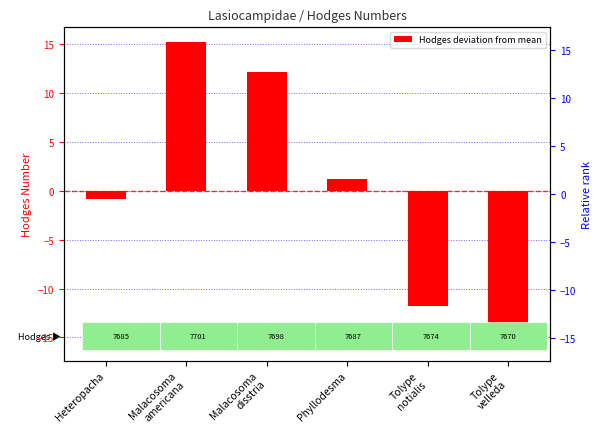

What is the label of the 3rd bar from the right?

Phyllodesma